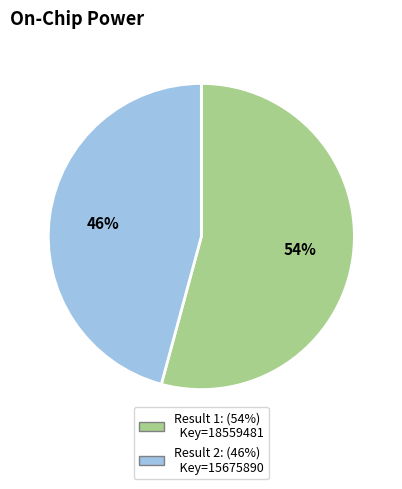

Is there a majority slice in this chart?

Yes